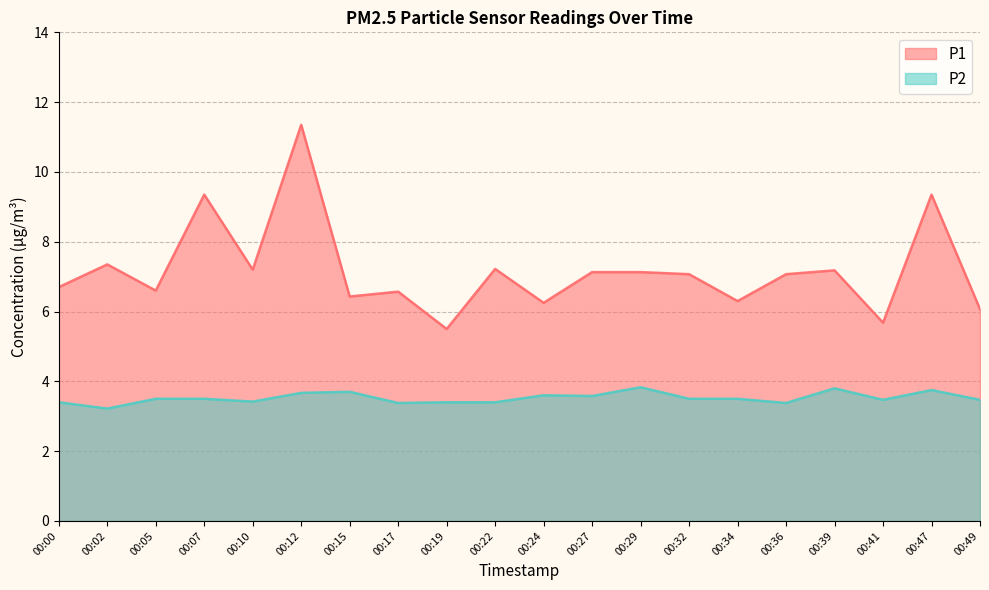

The P1 series shows 7.2 at 00:22. True or false?

True